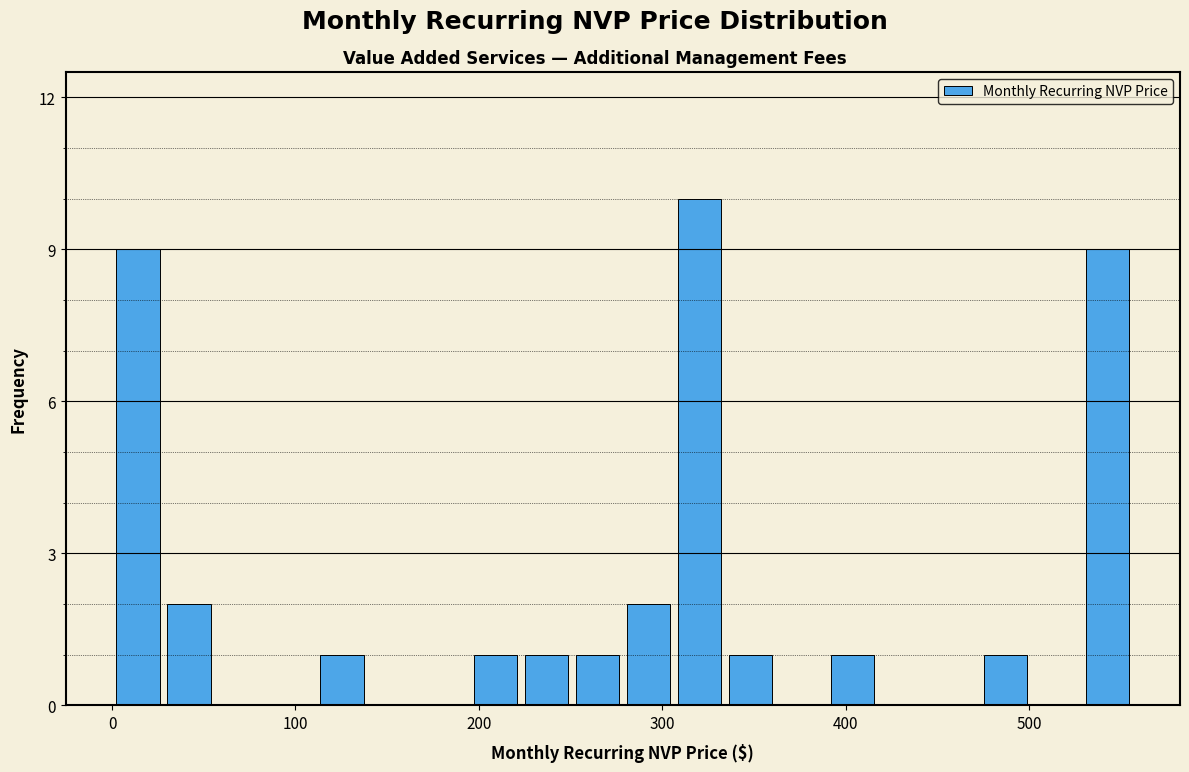

Around what value on the x-axis is the tallest bar? Give the approximate position of its centre, as read against the axis.

320